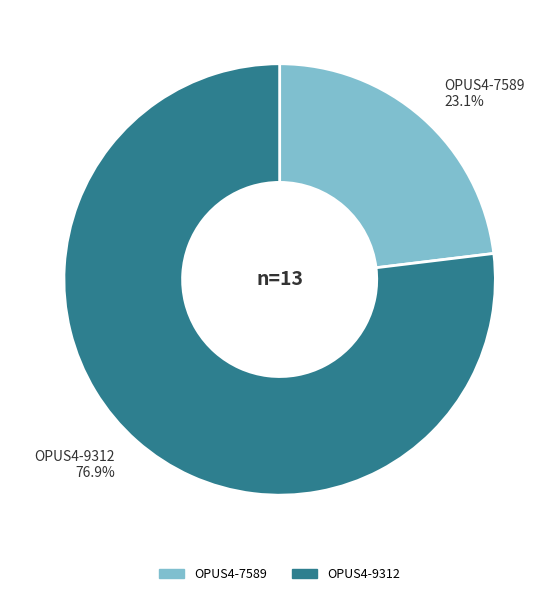

The OPUS4-9312 slice represents 90% of the pie. True or false?

False